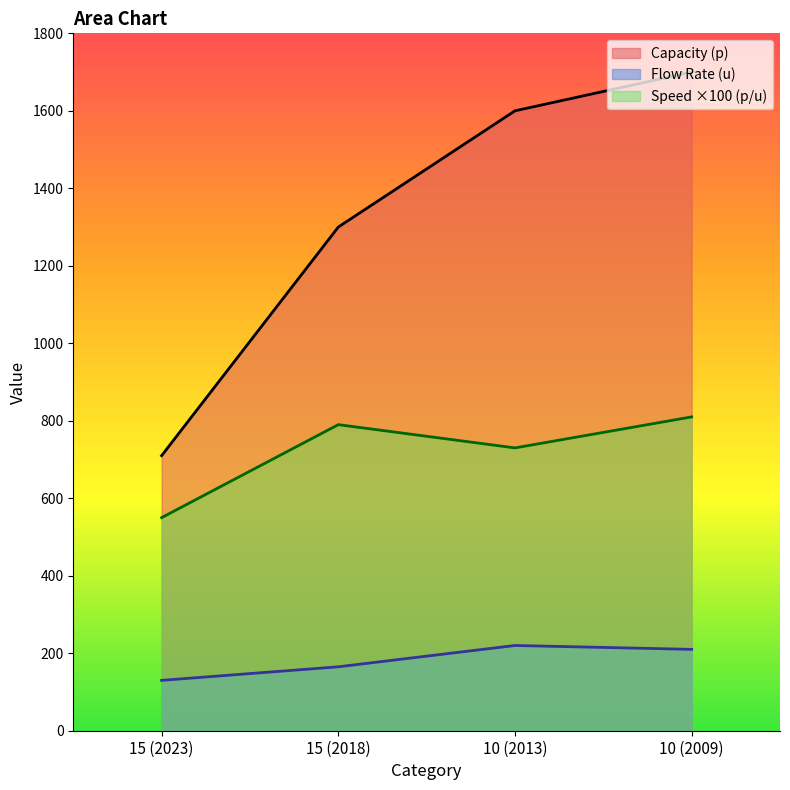

Is it true that Flow Rate (u) equals 101 at 10 (2009)?

False